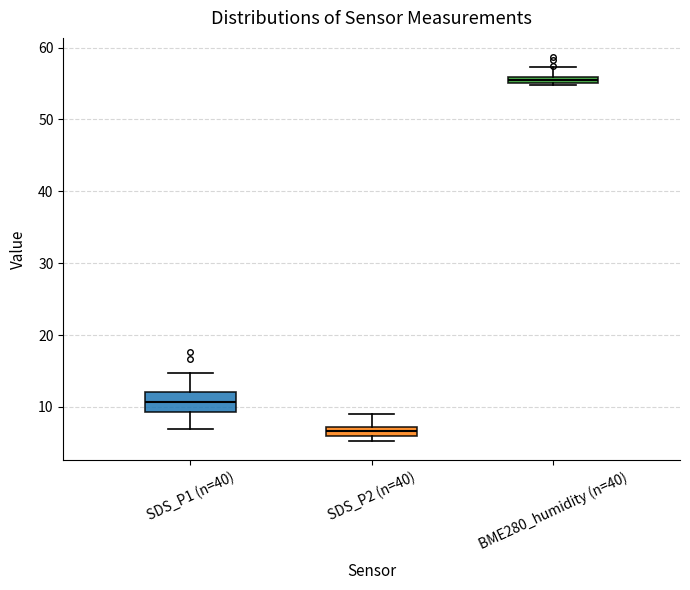

Which box's median line is the highest?

BME280_humidity (n=40)